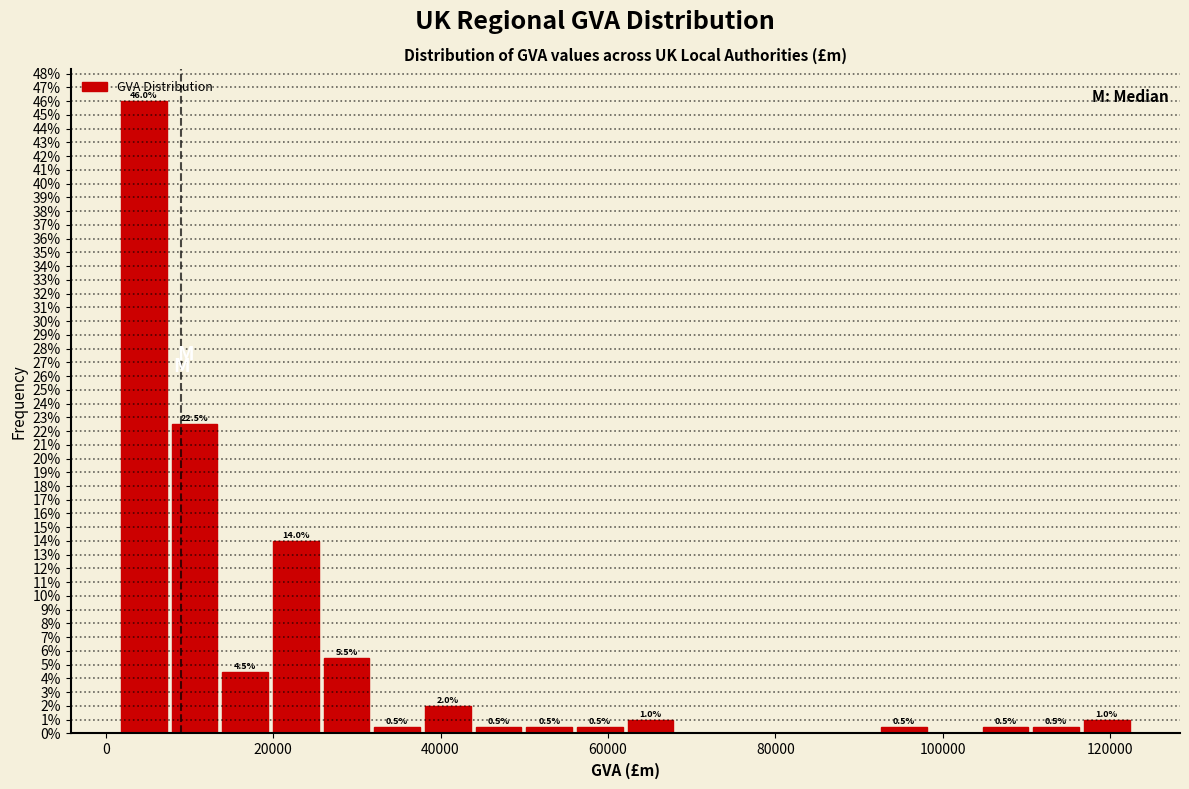

Around what value on the x-axis is the tallest bar? Give the approximate position of its centre, as read against the axis.

4000